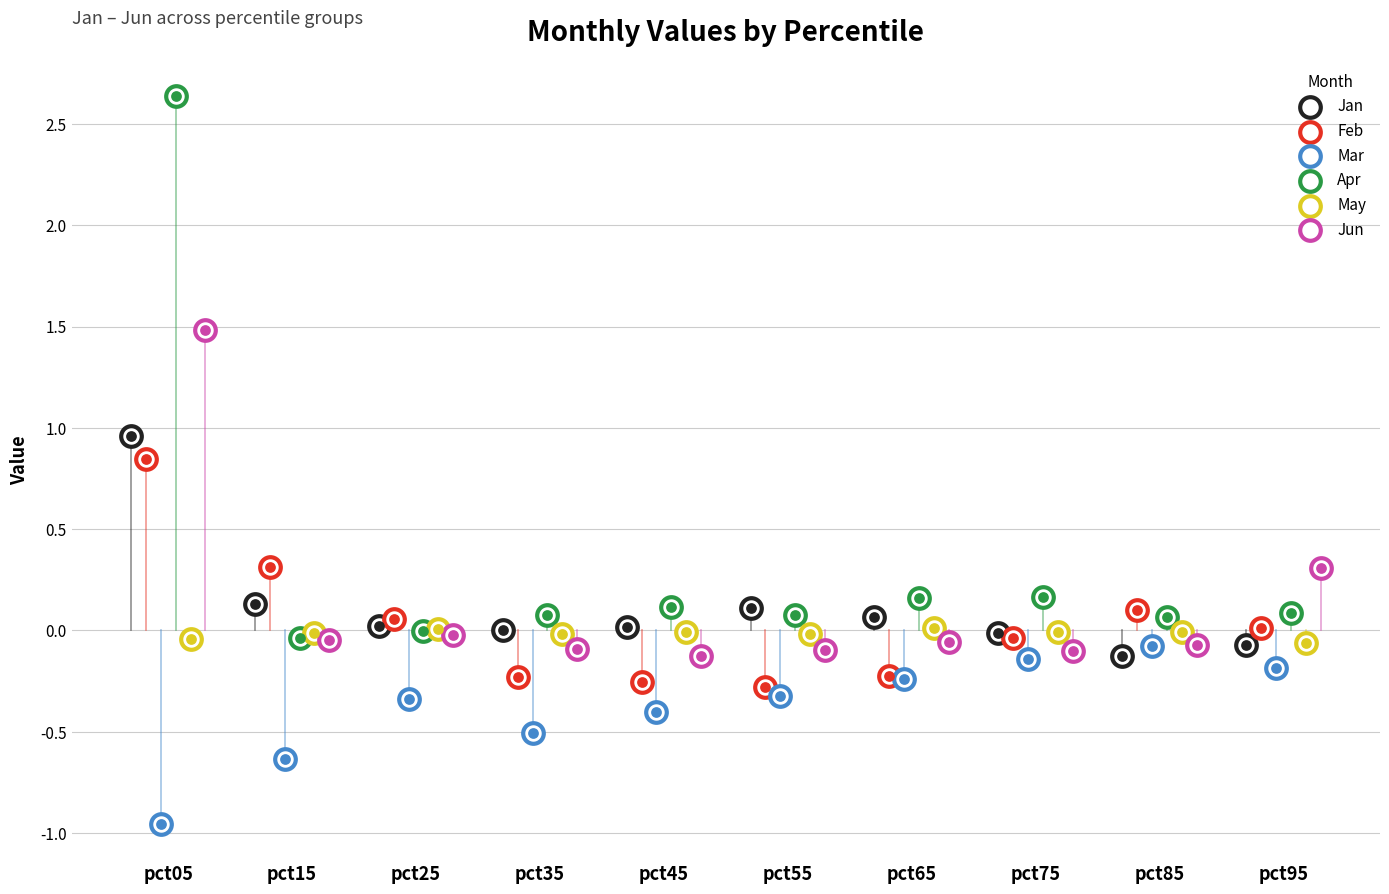

At how many categories does at least one series exceed 0?

10